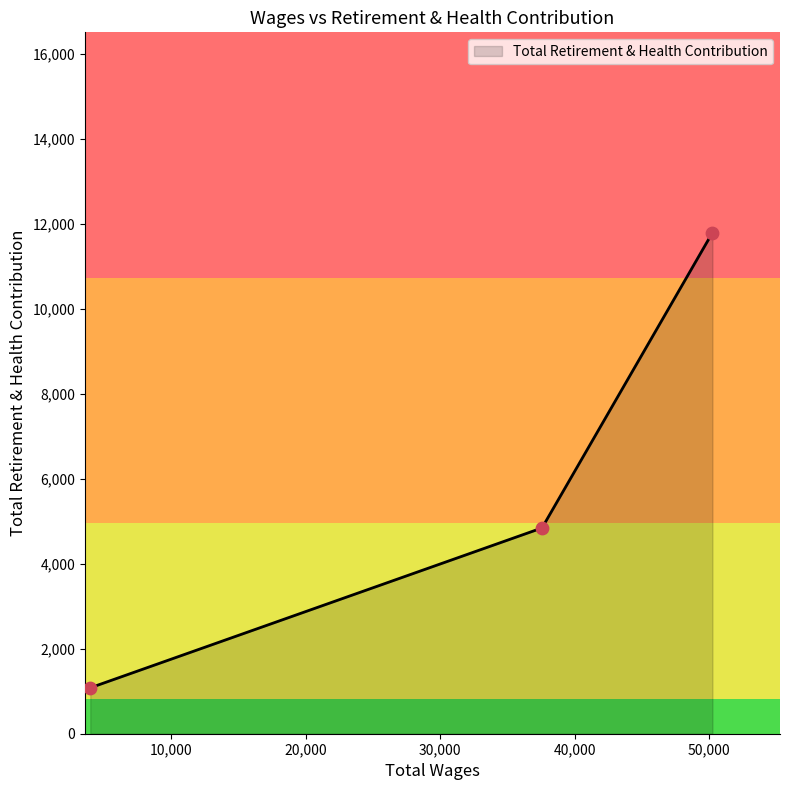

What is the maximum value shown in the chart?

11794